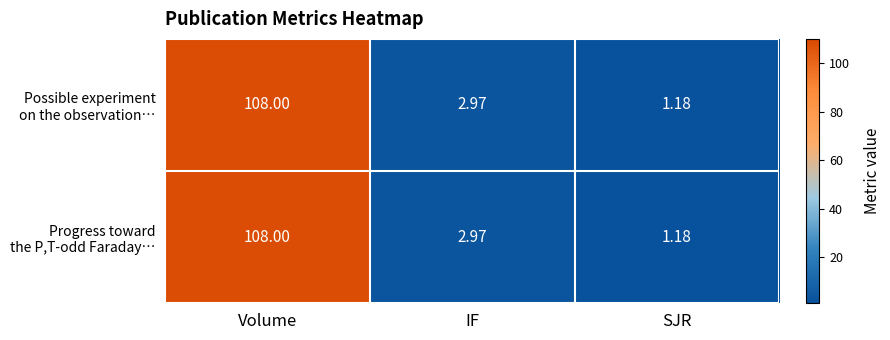

At which category does the chart reach its minimum across all series?

SJR